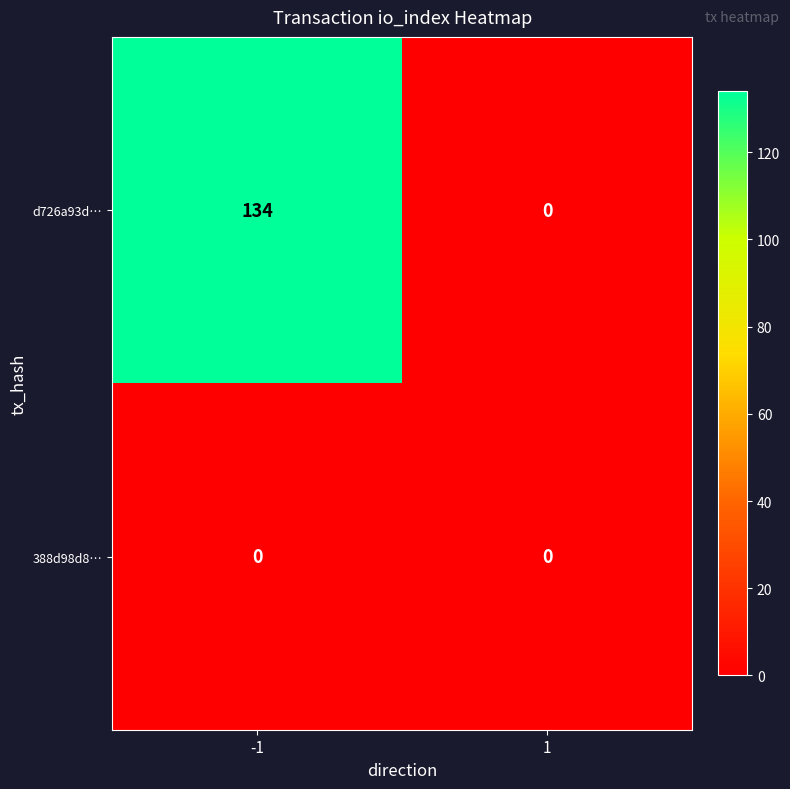

Reading left to right, extract all data points from this chart.

d726a93d…: 134	0
388d98d8…: 0	0